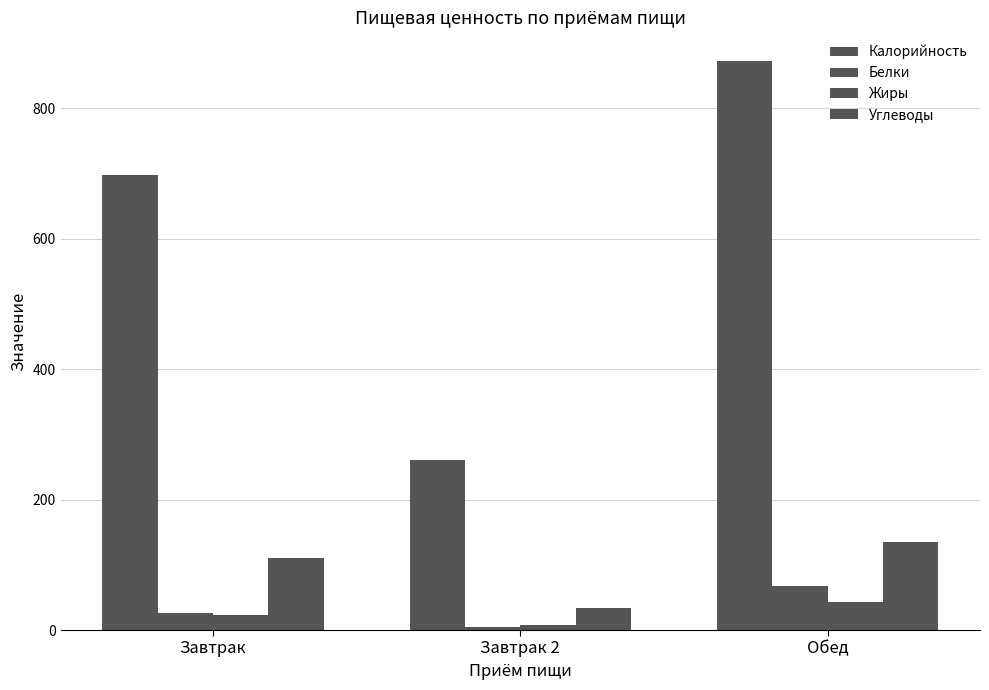

Rank the series by their maximum value, from lowest to highest.

Жиры, Белки, Углеводы, Калорийность